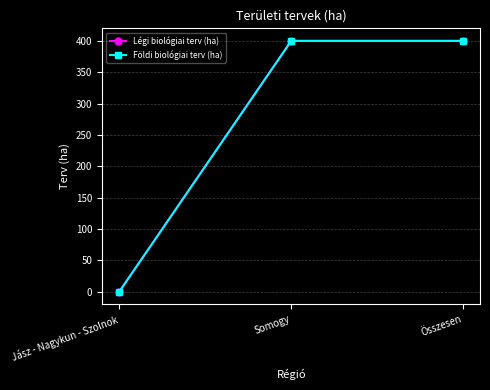

Reading left to right, extract all data points from this chart.

Légi biológiai terv (ha): 0	400	400
Földi biológiai terv (ha): 0	400	400